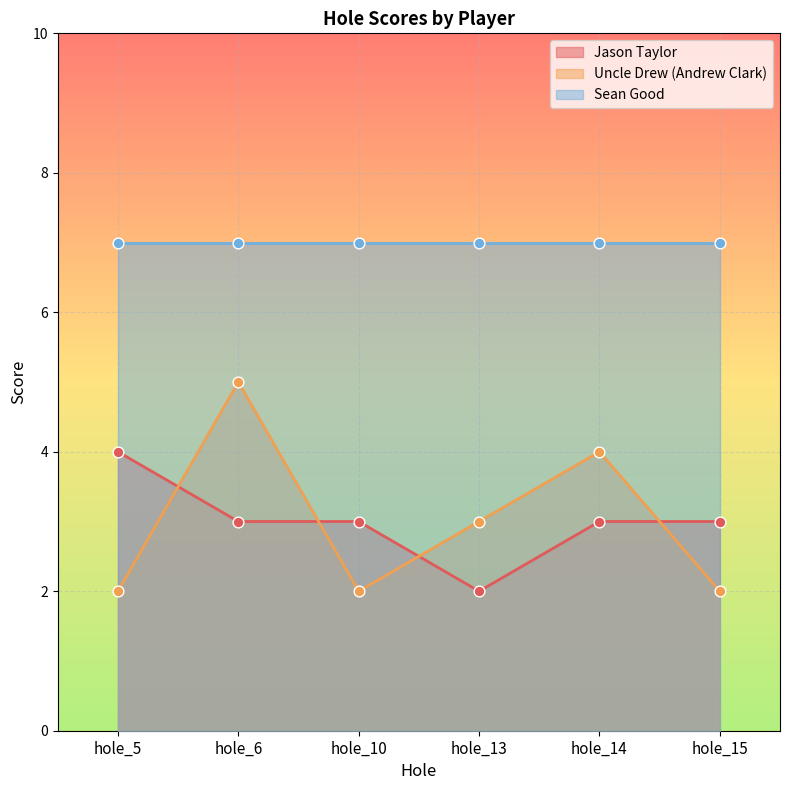

Is the value of Jason Taylor at hole_5 greater than the value of Uncle Drew (Andrew Clark) at hole_5?

Yes